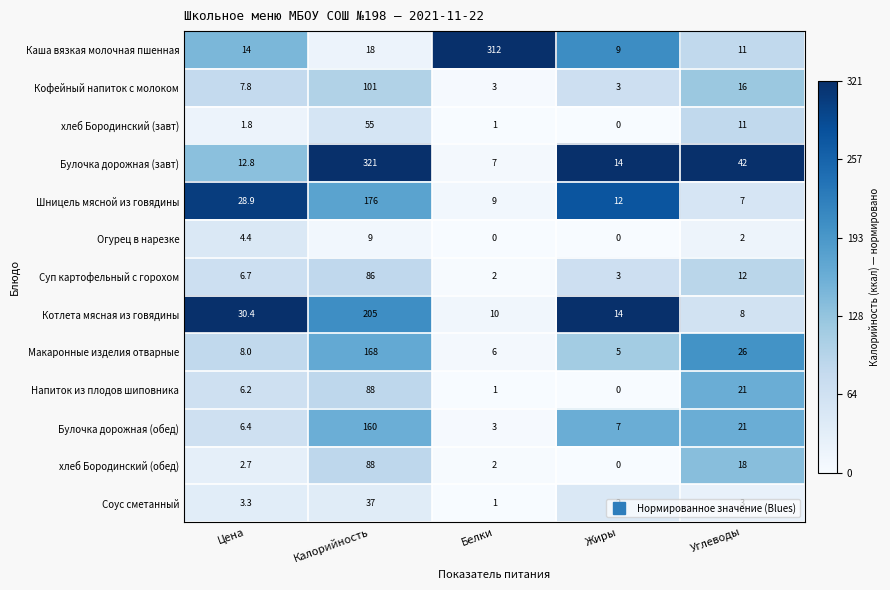

What is the total value across all series at Белки?

357.0